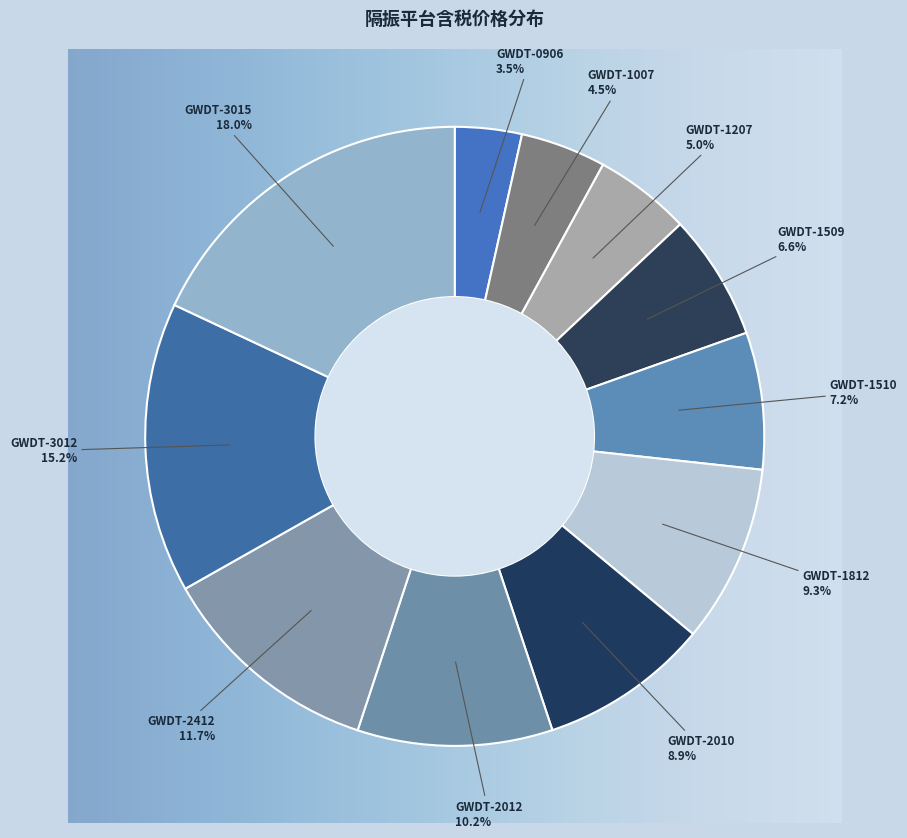

Is GWDT-3015 the majority of the pie?

No